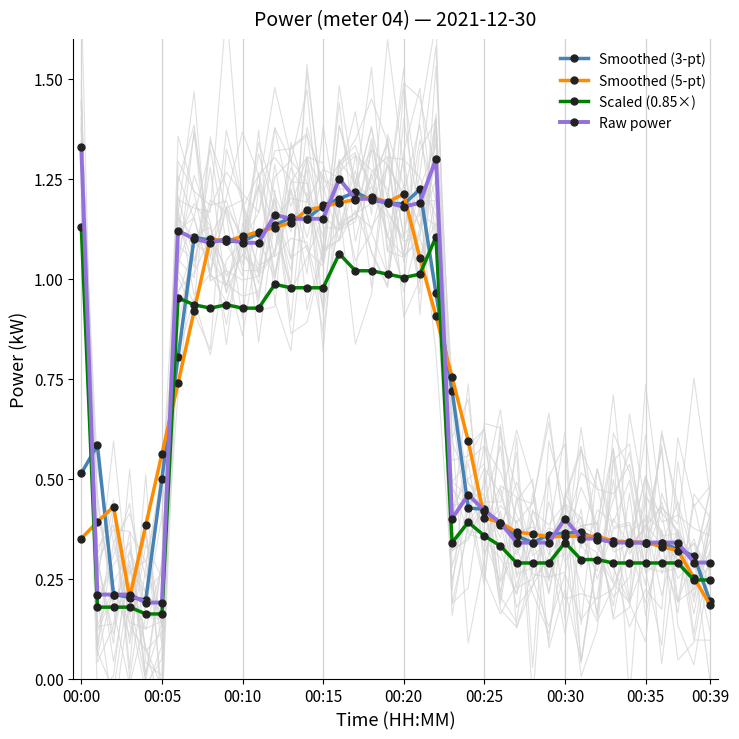

The Raw power series shows 0.2 at 00:25. True or false?

False